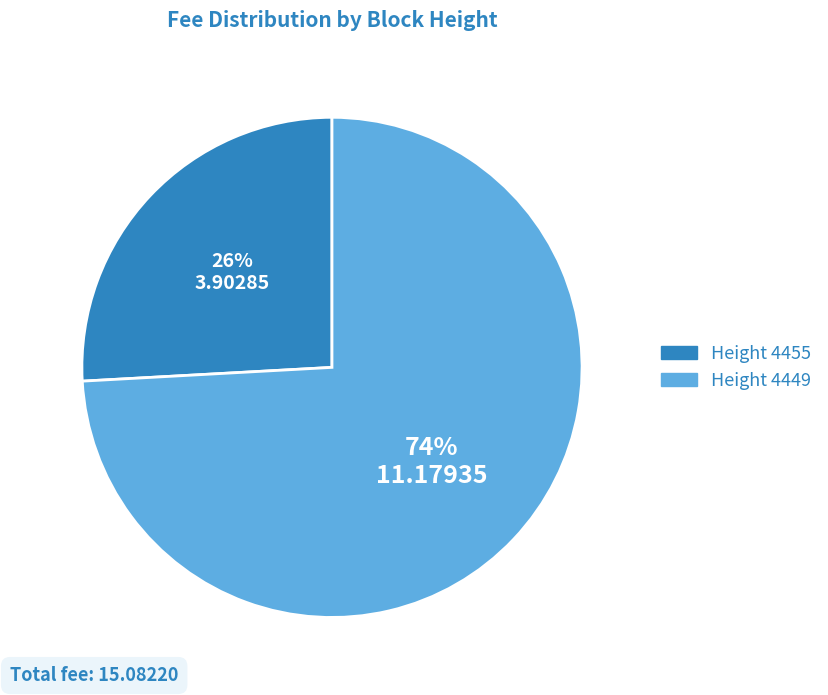

Is there any slice that represents more than half of the pie?

Yes